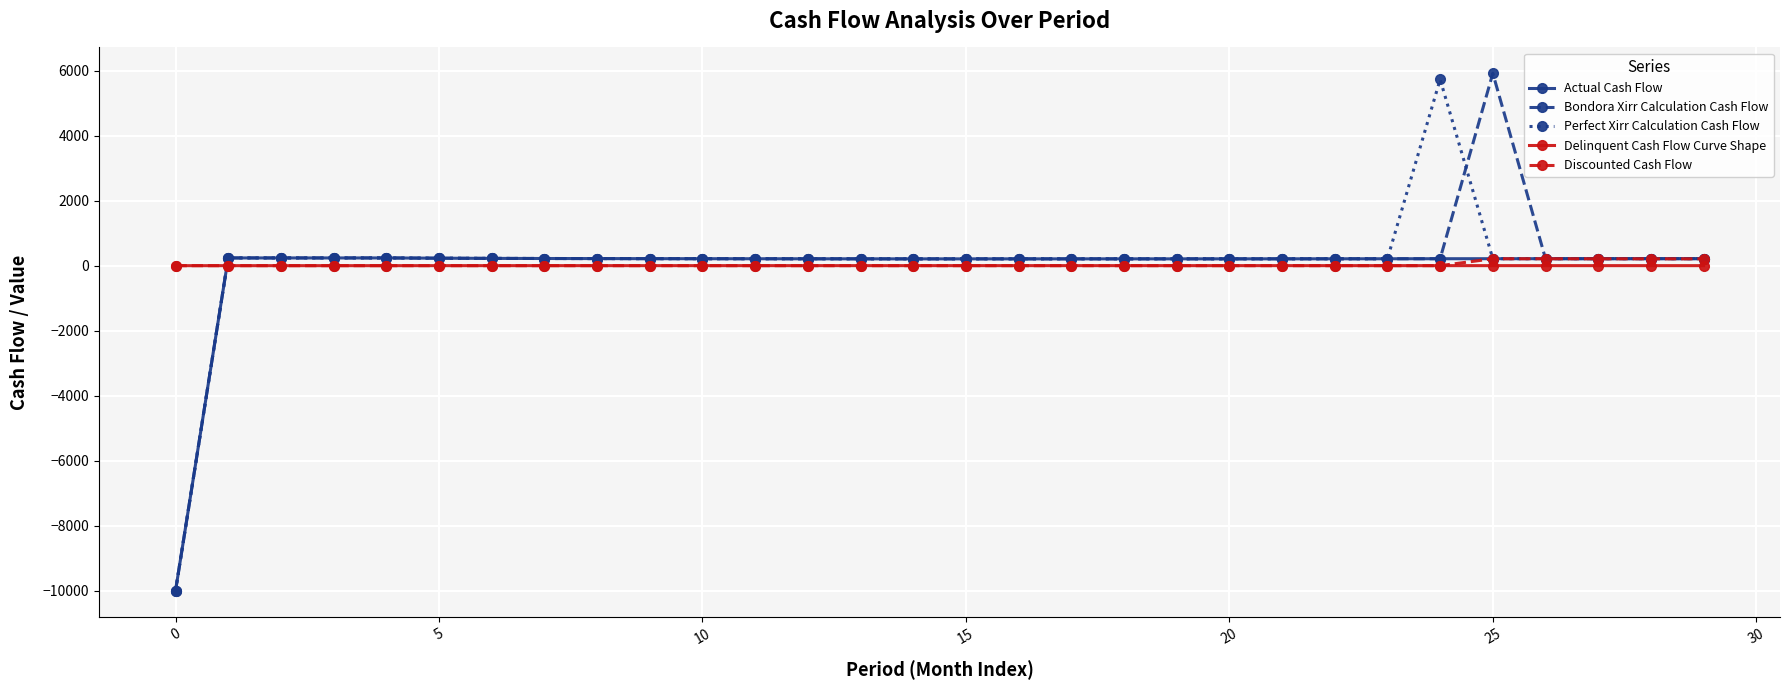

What is the highest value of the Perfect Xirr Calculation Cash Flow series?

5729.1